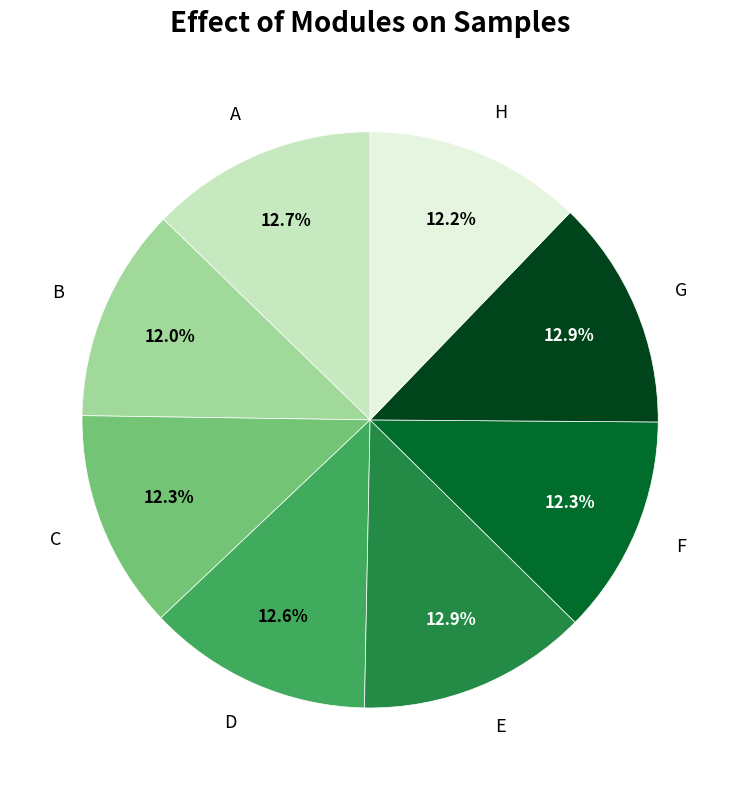

What portion of the pie excludes D?

87.4%